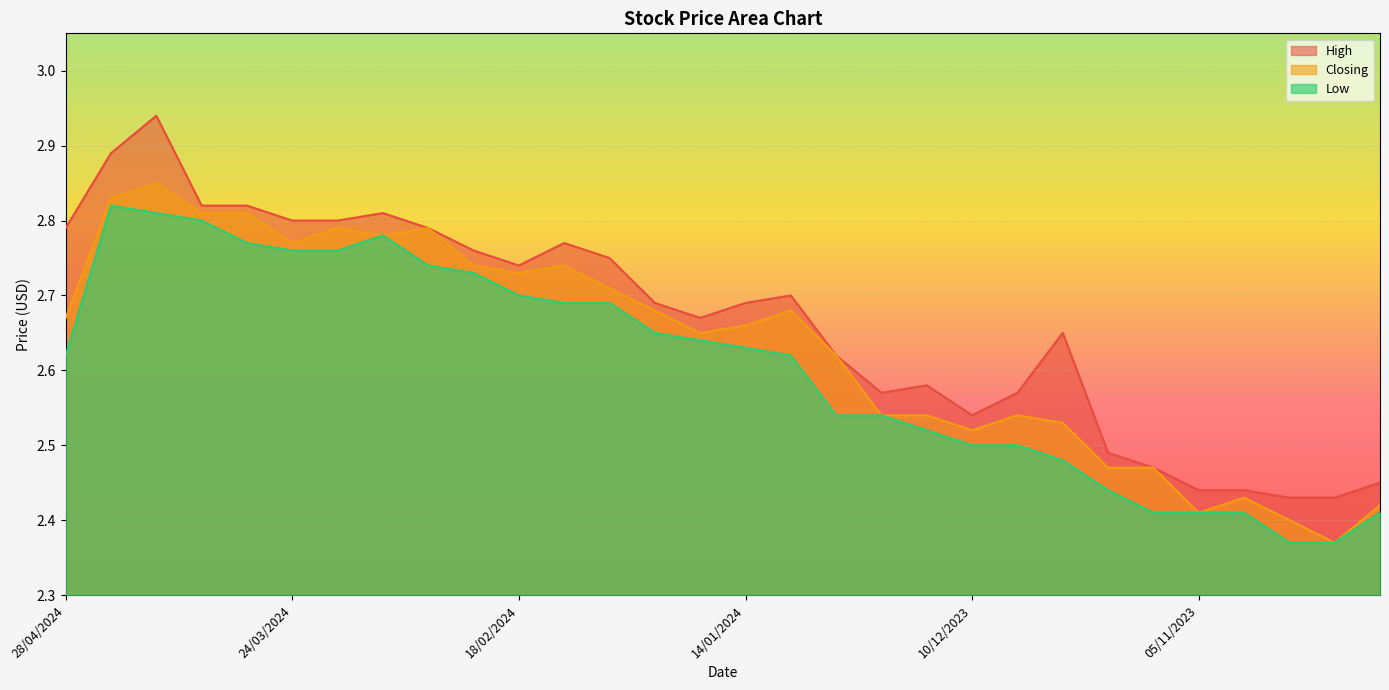

Is it true that High equals 1.3 at 17/03/2024?

False